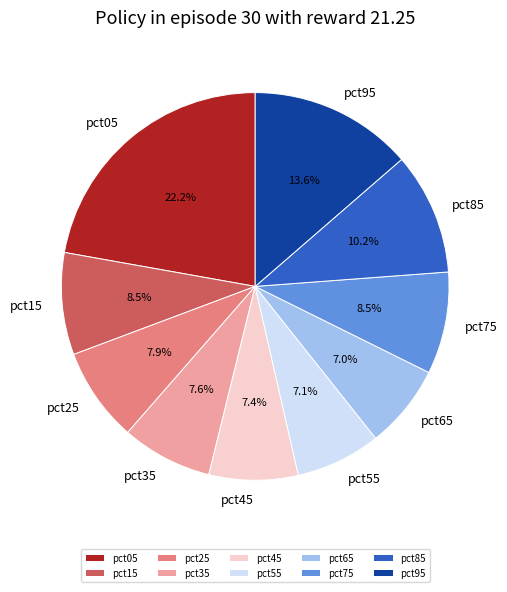

Which category has the biggest portion of the pie?

pct05